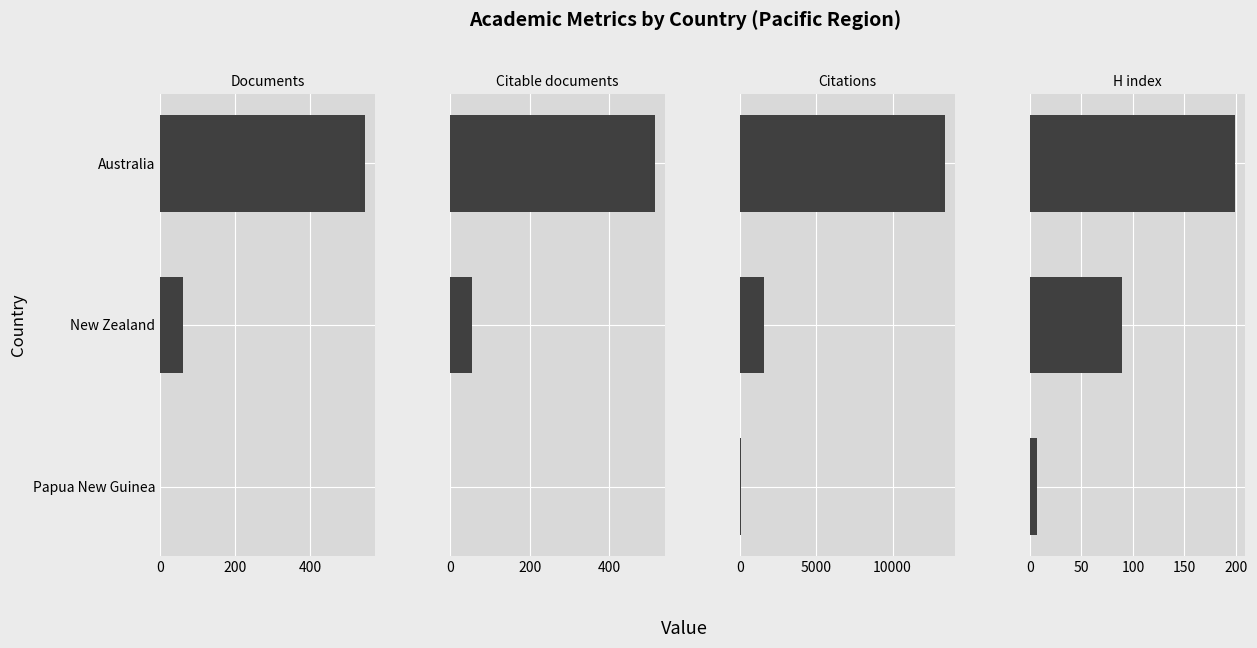

What are all the series names shown in the legend?

Documents, Citable documents, Citations, H index